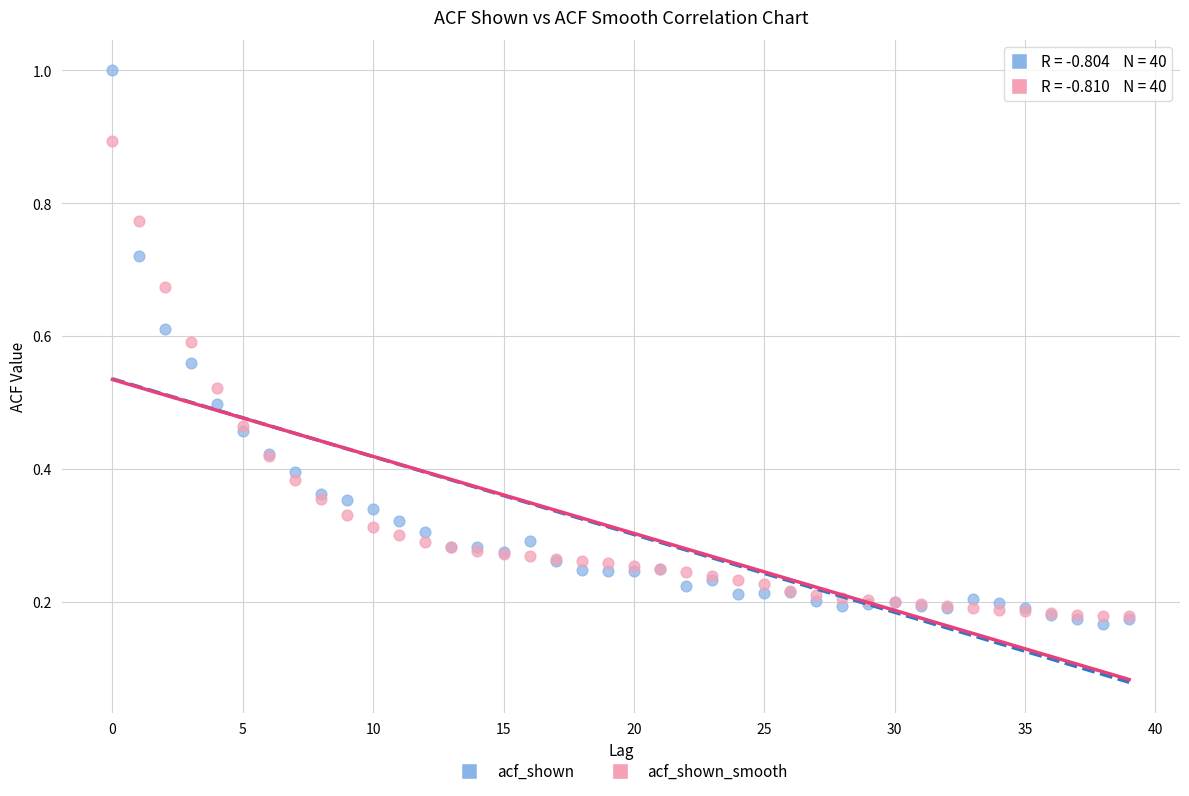

Which series has the widest spread of Y values?

acf_shown